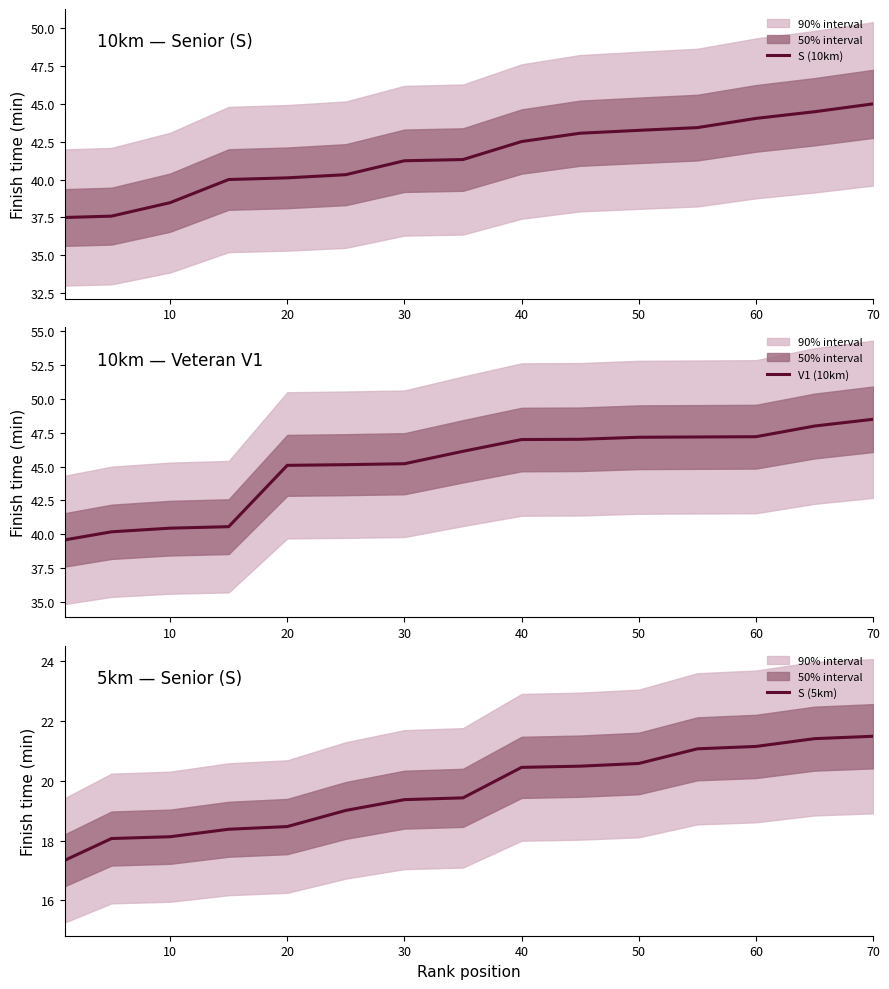

Is it true that S (5km) equals 21.5 at 70?

True